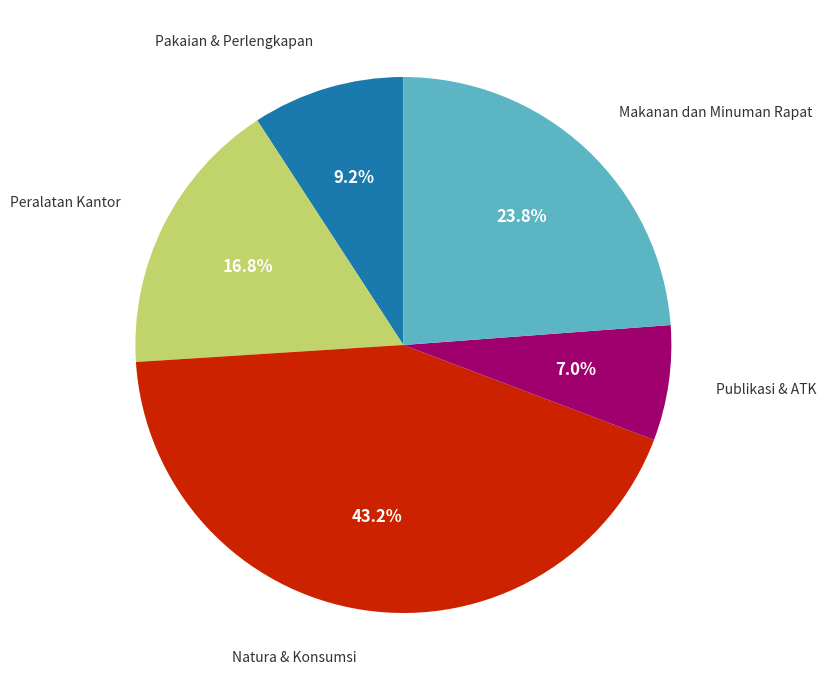

Is there a majority slice in this chart?

No